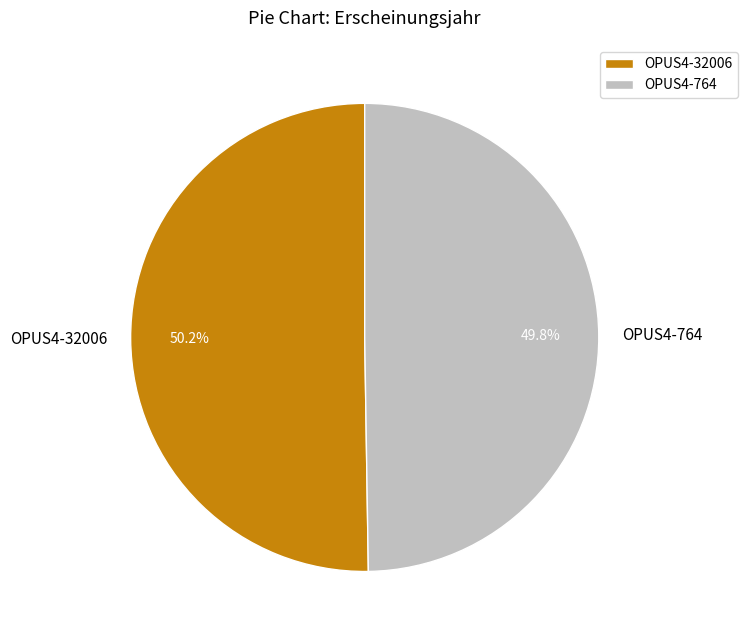

What percentage do OPUS4-32006 and OPUS4-764 together represent?

100.0%